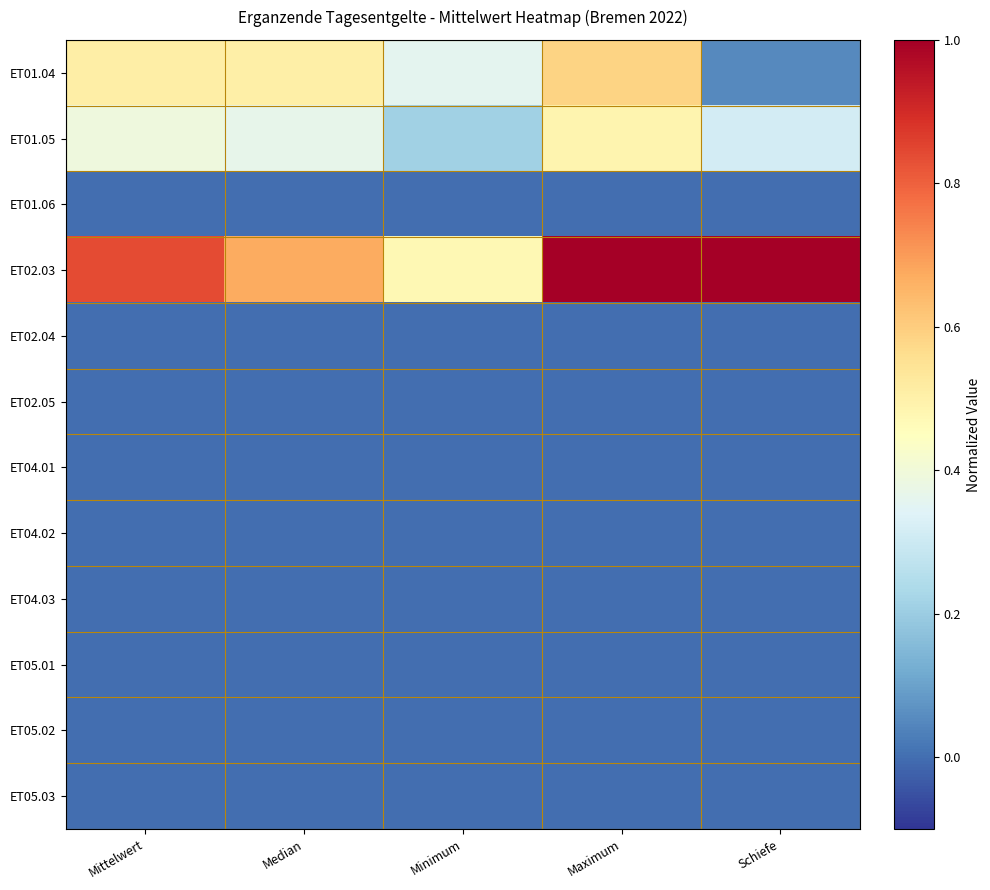

Which series has the largest total across all categories?

ET02.03